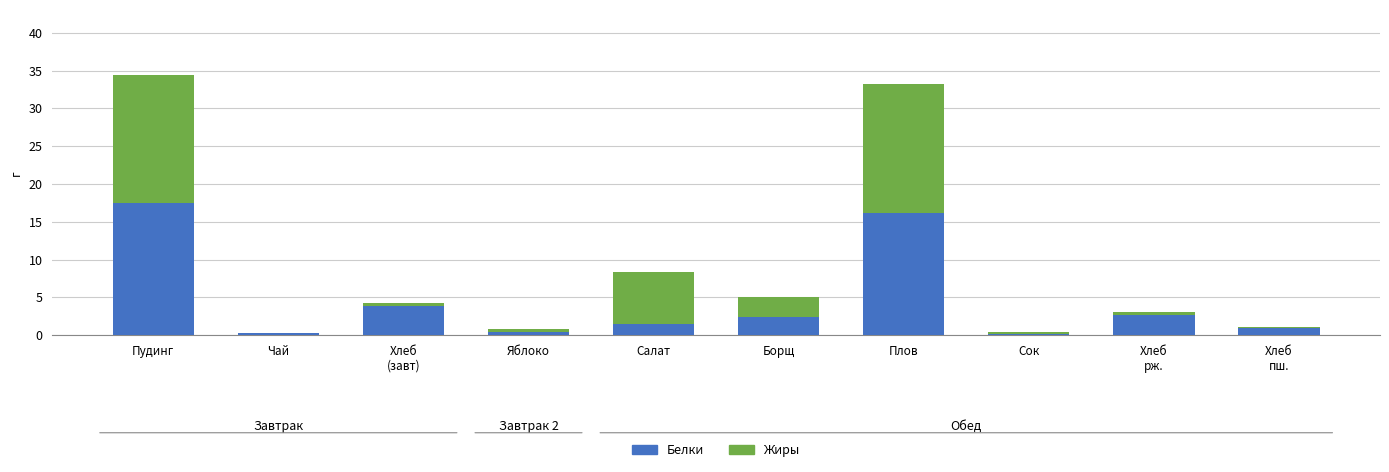

Count the number of data series in this chart.

2